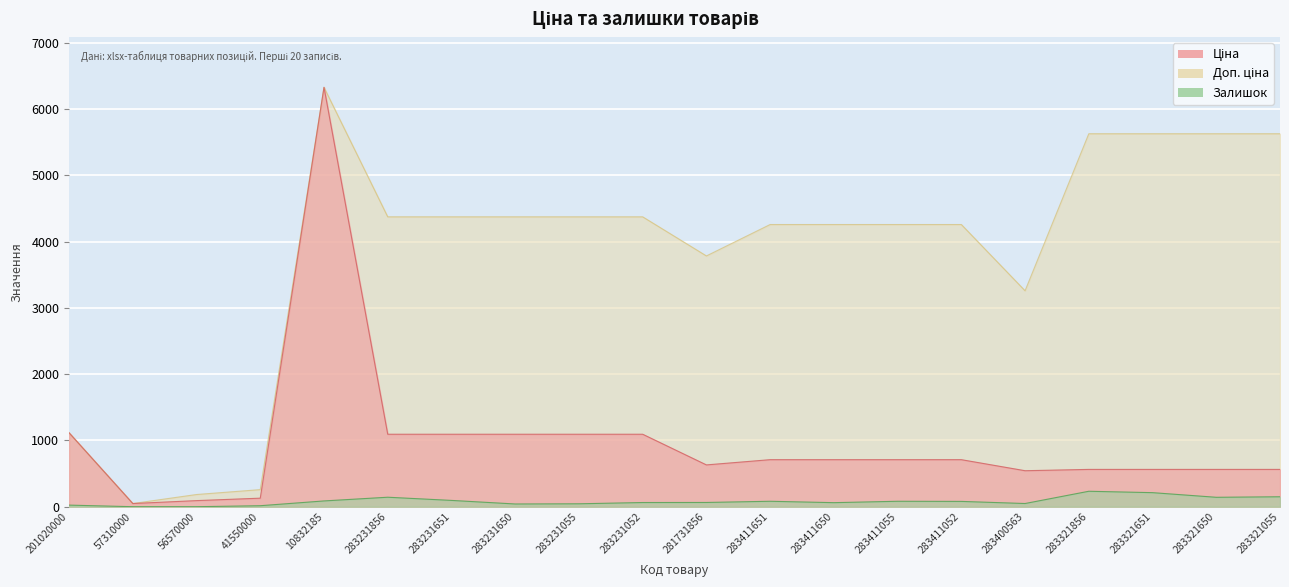

What is the value of the Ціна point at the 1st from the left?

1115.5